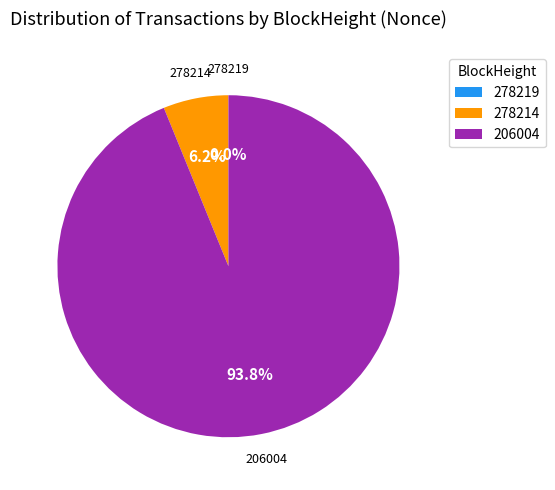

Which slice is the largest?

206004